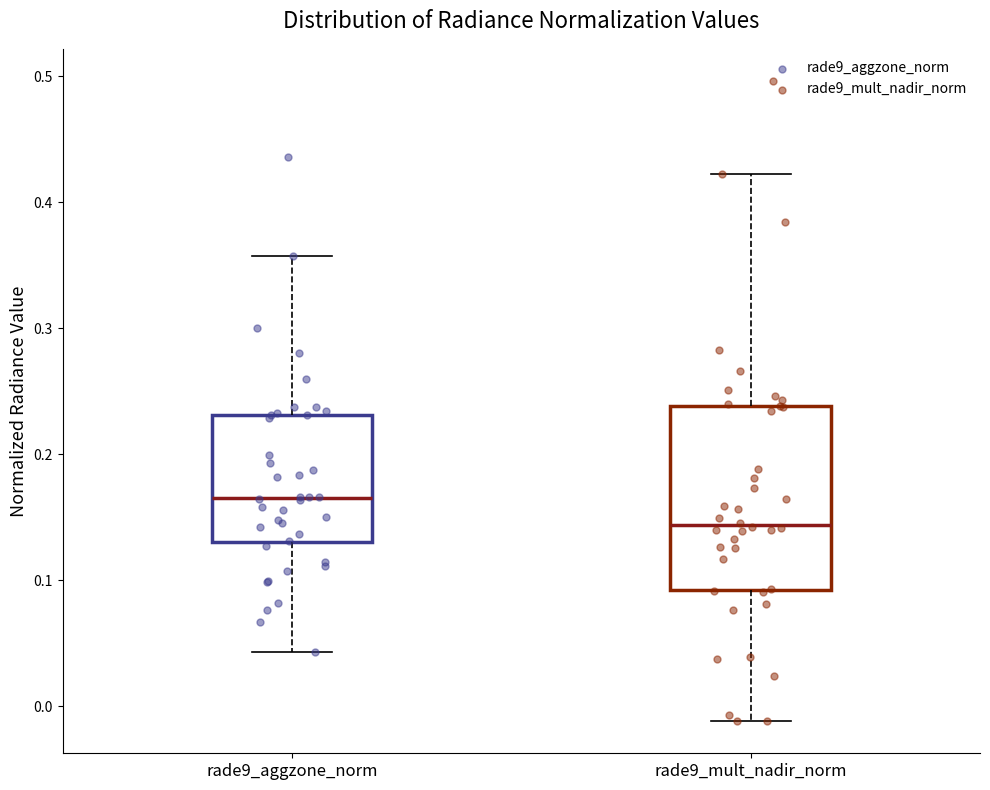

Which box has the lowest median line?

rade9_mult_nadir_norm